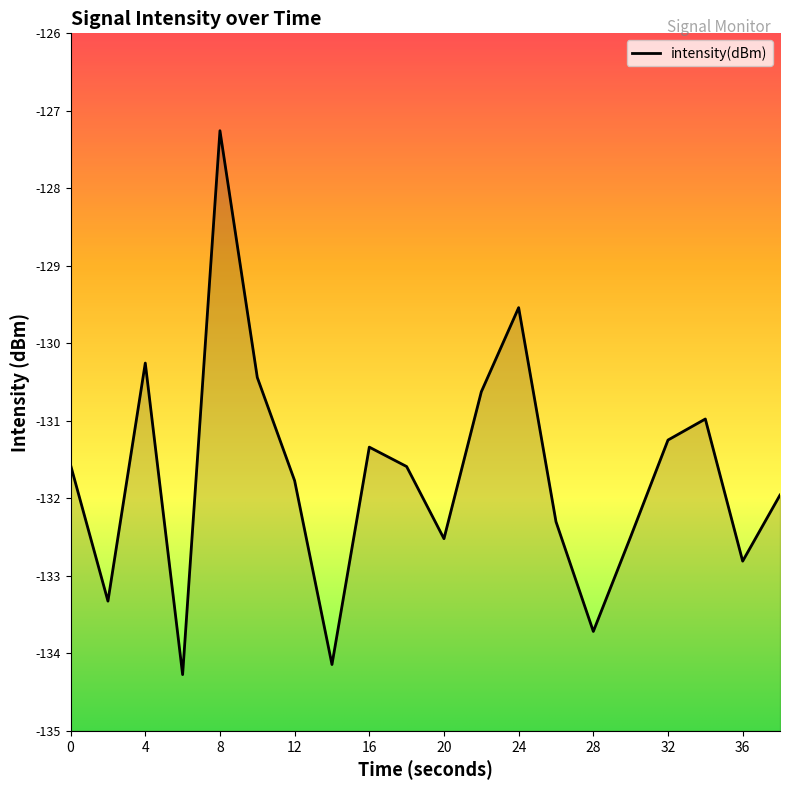

Reading left to right, what are all the values shown in this chart?

0=-131.6	2=-133.3	4=-130.3	6=-134.3	8=-127.3	10=-130.4	12=-131.8	14=-134.1	16=-131.3	18=-131.6	20=-132.5	22=-130.6	24=-129.5	26=-132.3	28=-133.7	30=-132.5	32=-131.2	34=-131.0	36=-132.8	38=-132.0